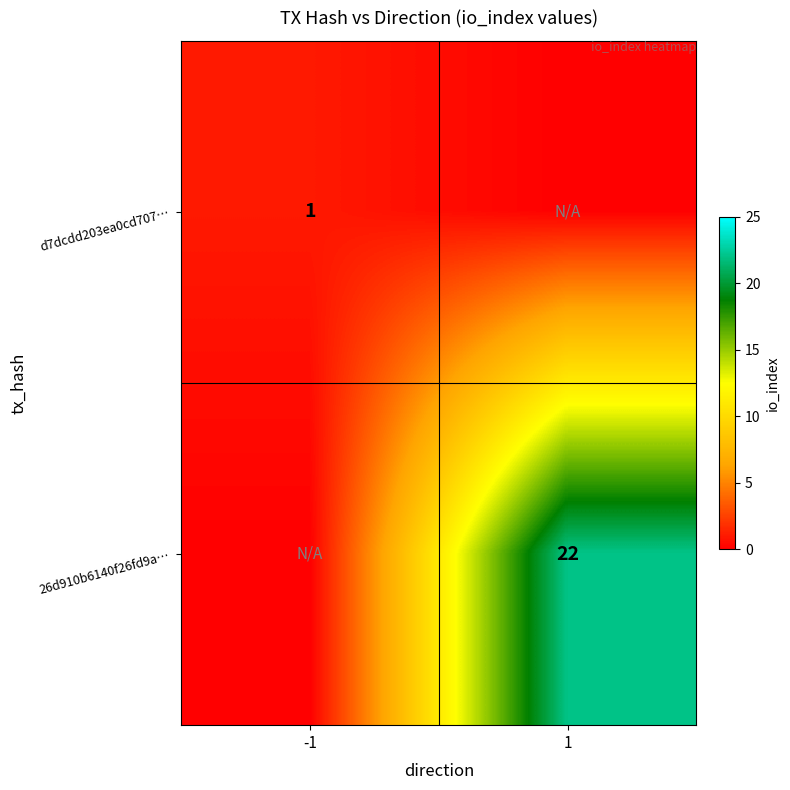

What is the difference between the highest and lowest values at -1?

1